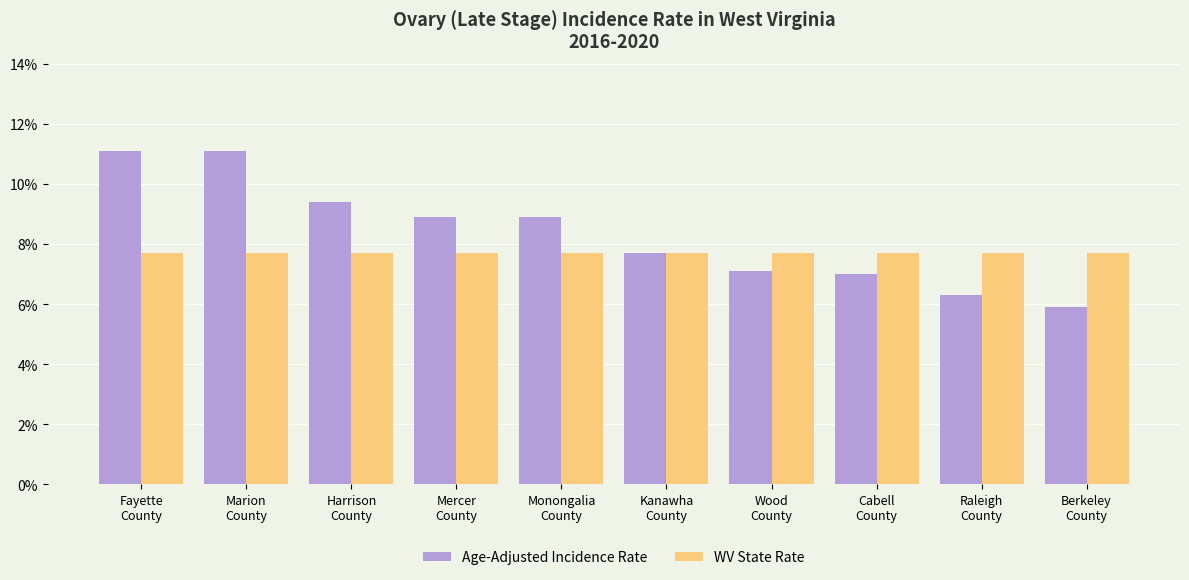

What is the approximate value of Age-Adjusted Incidence Rate at Raleigh
County?

6.3